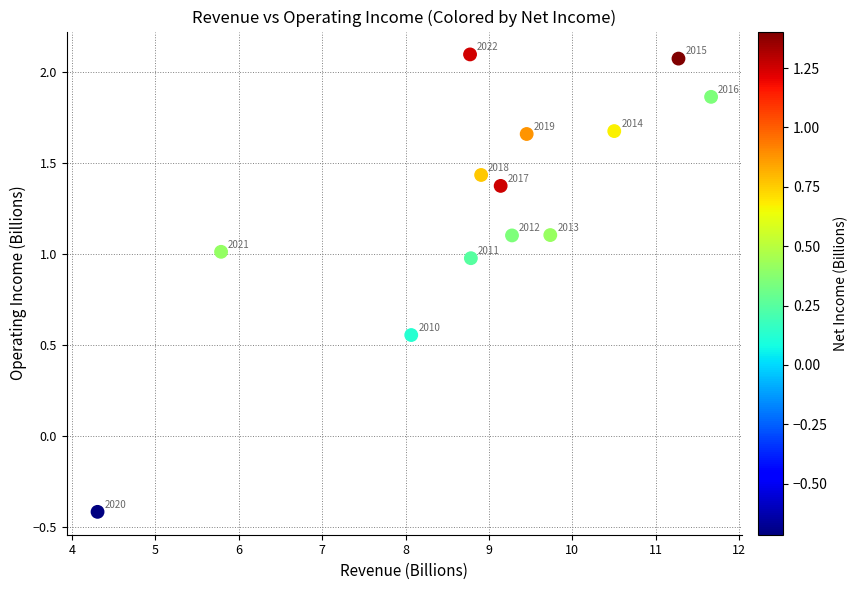

What Y value in the scatter plot is closest to 0?

-0.4